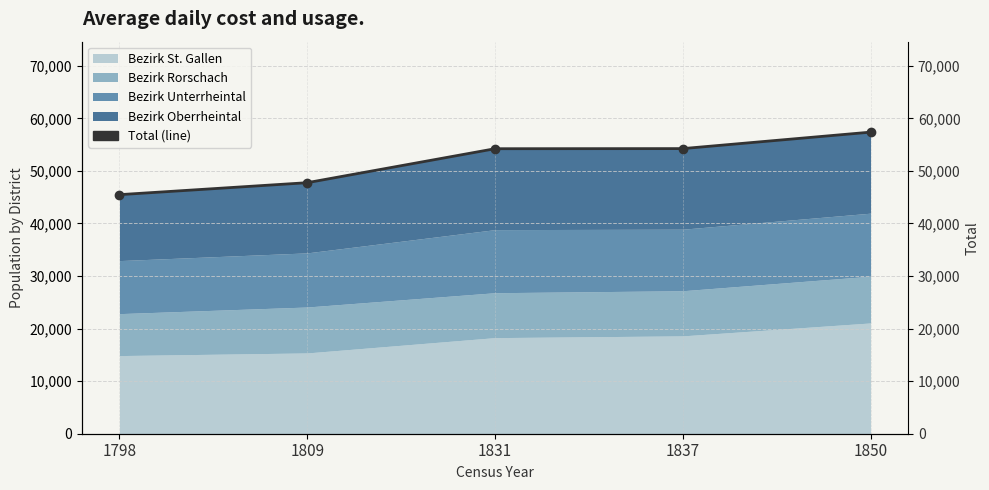

Which has a higher value, 1831 or 1837?

1837